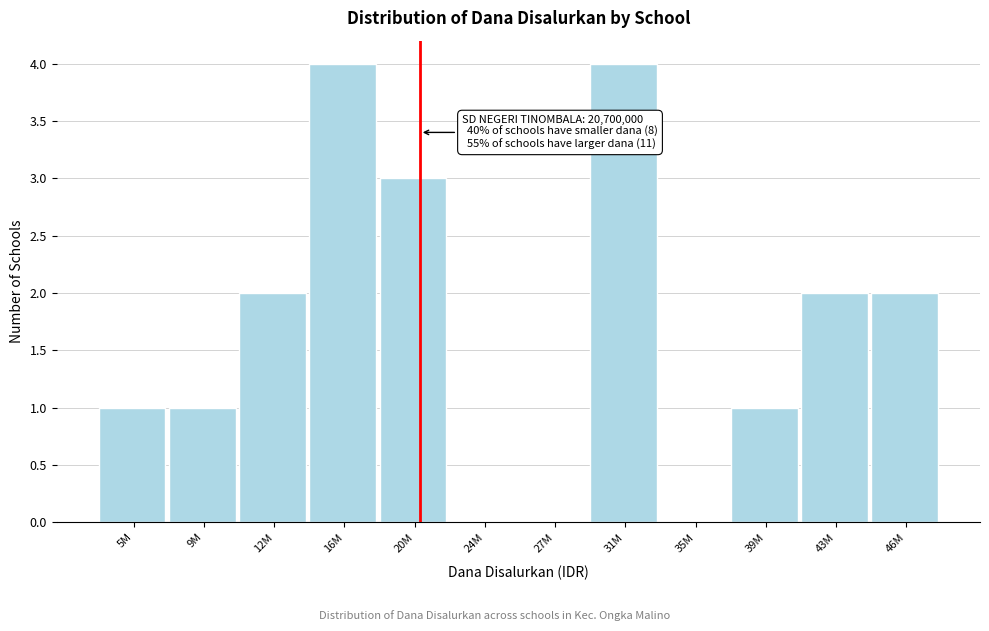

Reading left to right, extract all data points from this chart.

5M=1	9M=1	12M=2	16M=4	20M=3	24M=0	27M=0	31M=4	35M=0	39M=1	43M=2	46M=2